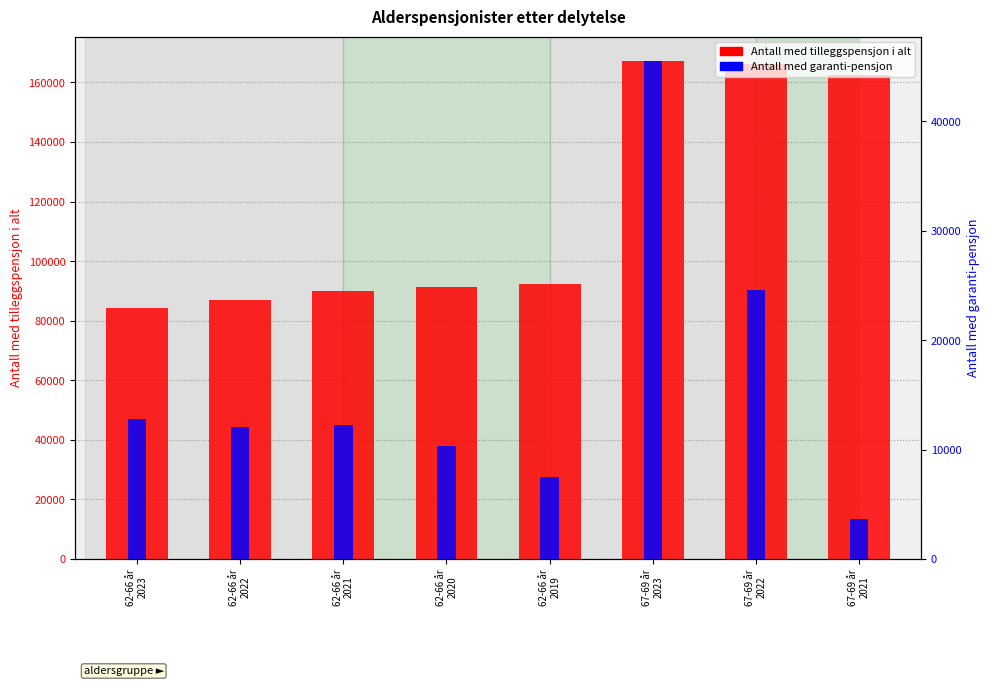

How many bars are there in total?

16